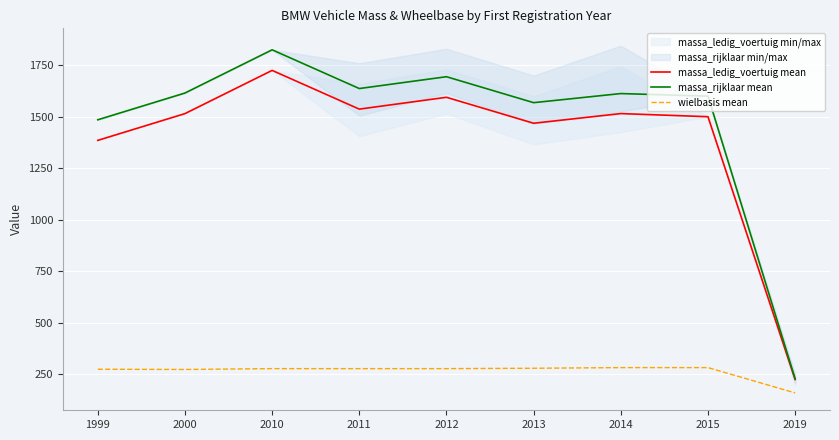

At which label does wielbasis mean first exceed 276?

2013